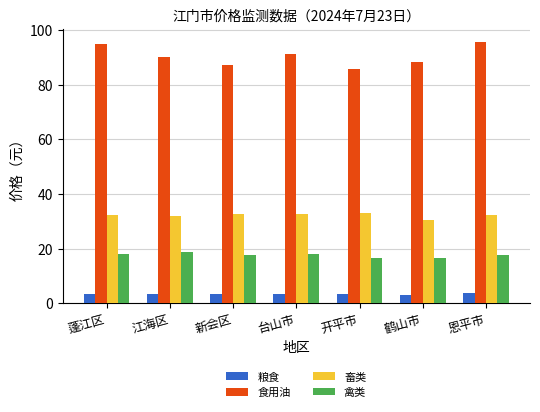

Is it true that 禽类 equals 17.5 at 恩平市?

True